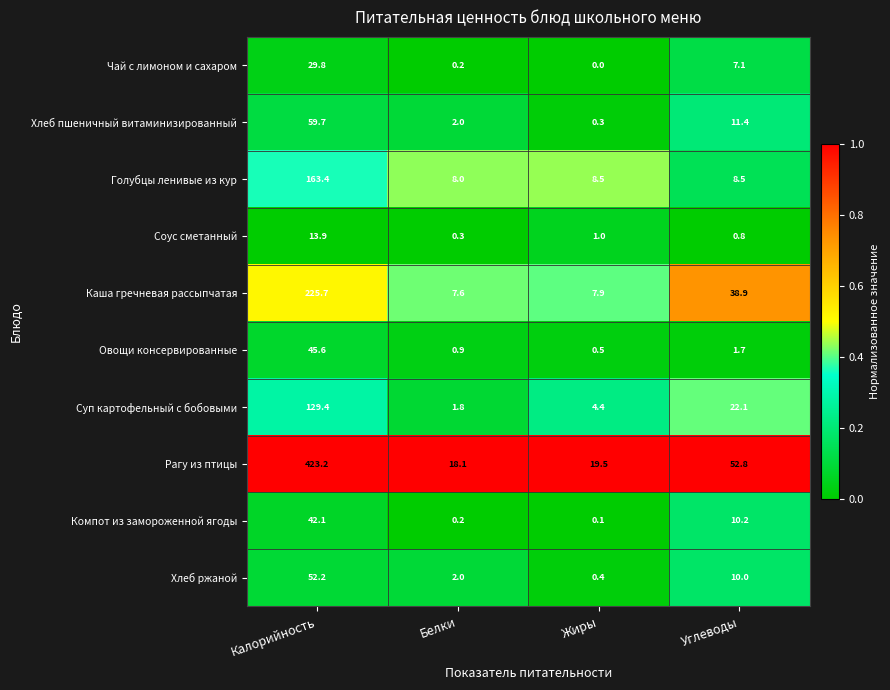

List the series in order of their peak value, lowest first.

Соус сметанный, Чай с лимоном и сахаром, Компот из замороженной ягоды, Овощи консервированные, Хлеб ржаной, Хлеб пшеничный витаминизированный, Суп картофельный с бобовыми, Голубцы ленивые из кур, Каша гречневая рассыпчатая, Рагу из птицы